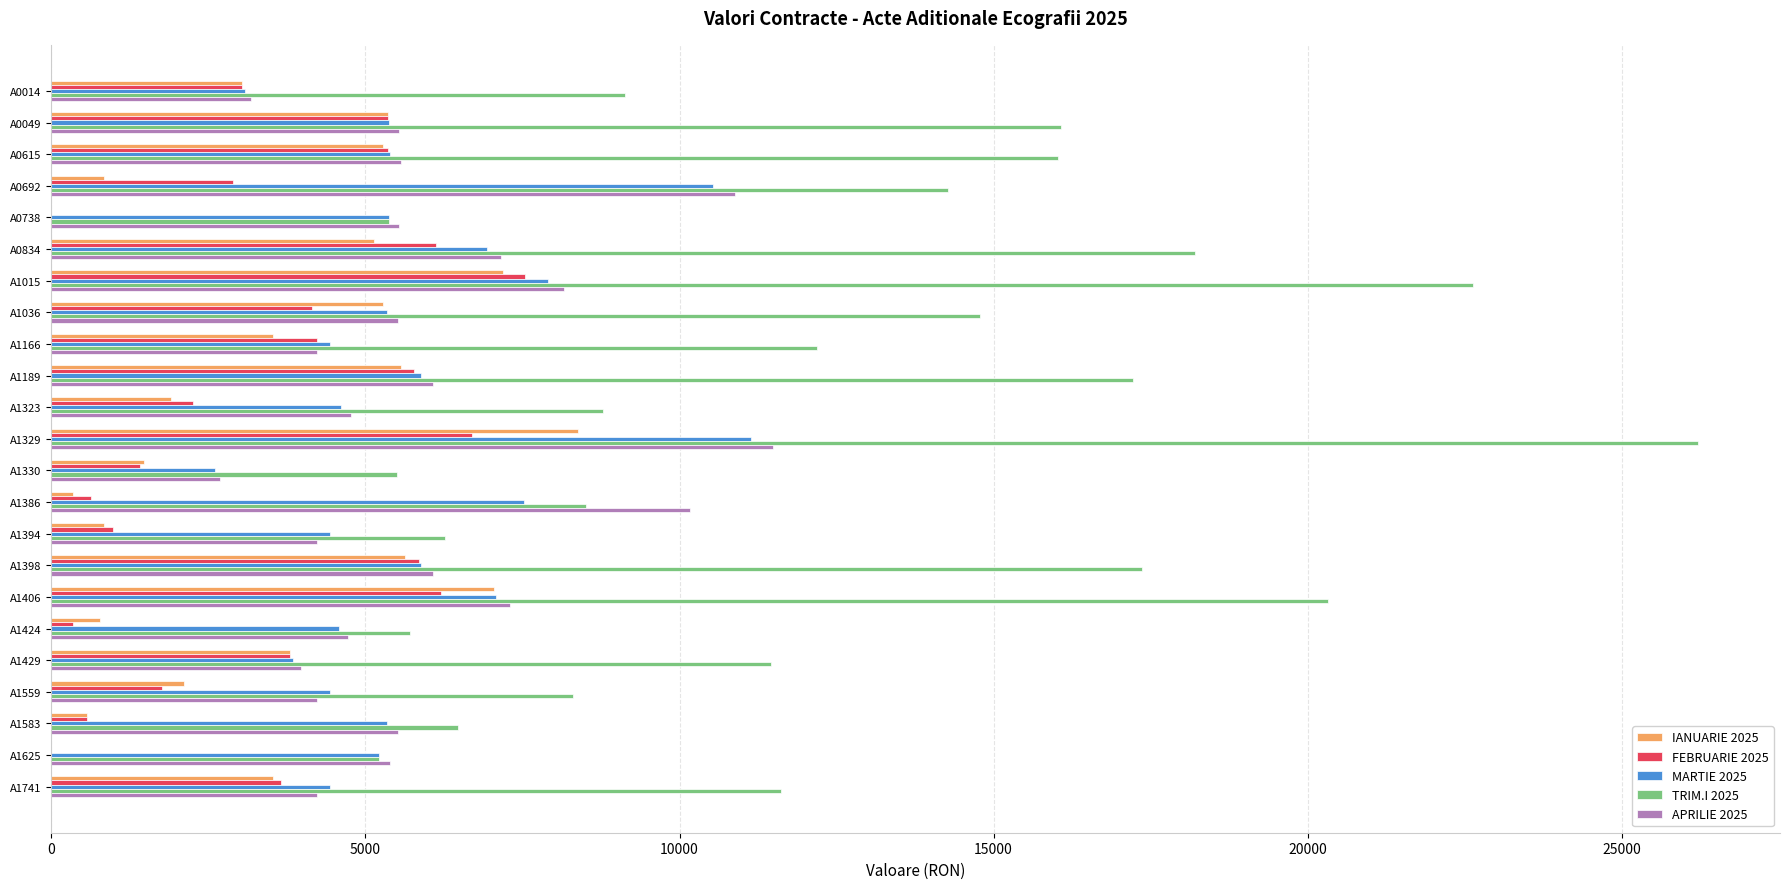

What is the sum of the TRIM.I 2025 values at A1394 and A0692?

20538.3